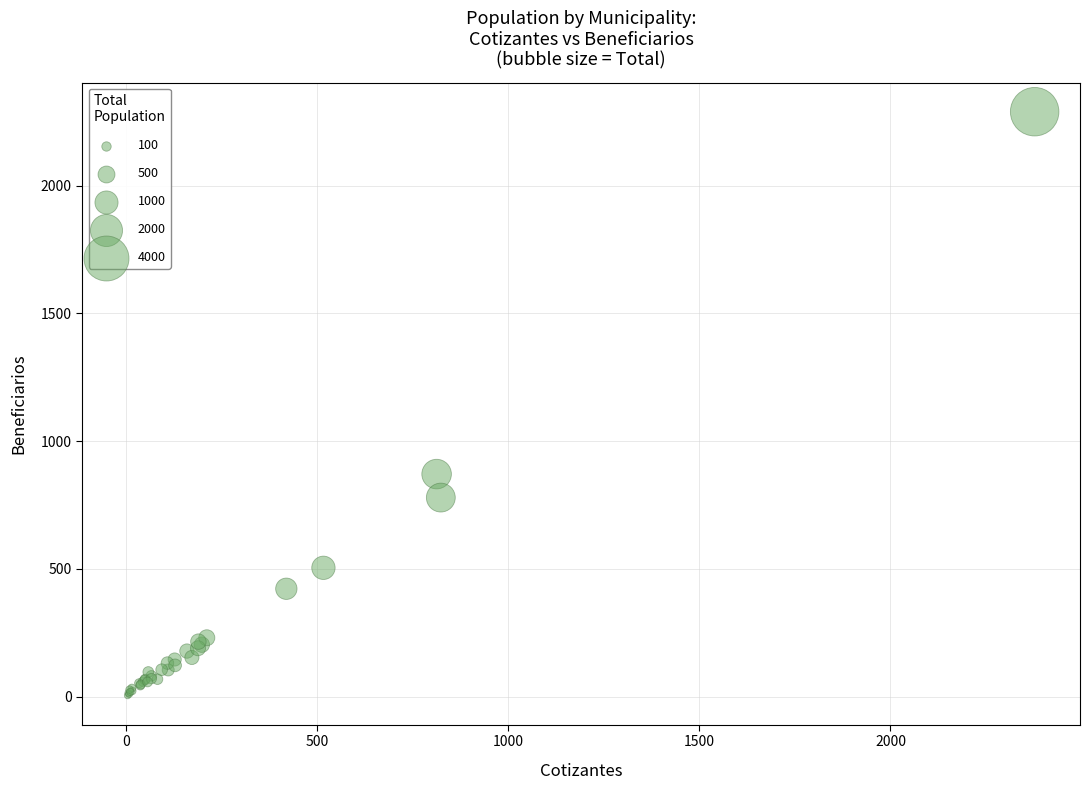

What Y value in the scatter plot is closest to 1147?

871